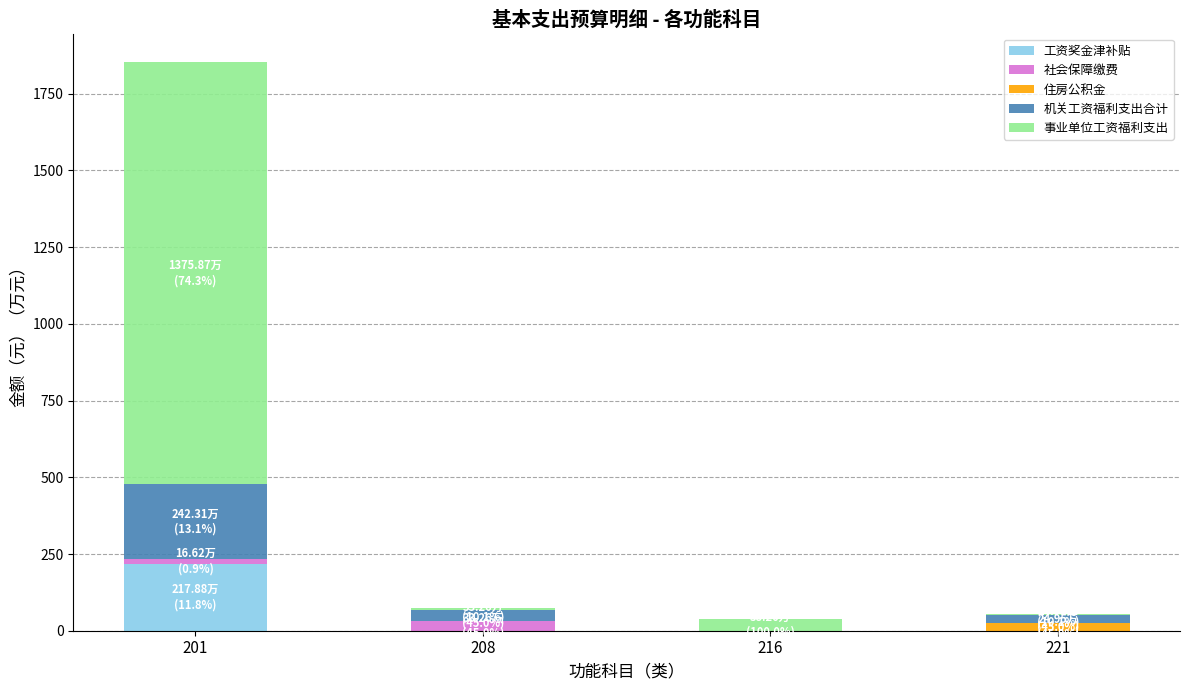

Is it true that 工资奖金津补贴 equals 0.0 at 216?

True